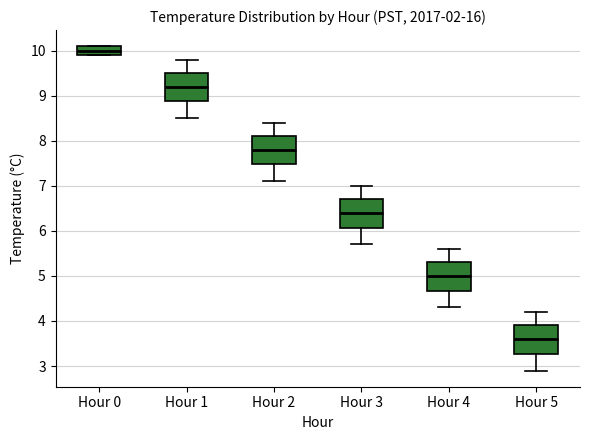

Reading left to right, read every box against the y-axis: the position of its median line, the range the box covers, and the ends of its whiskers. The values are not printed on the chart, so give them approximately, as read against the axis.

Hour 0: median 10.0, box 9.9 to 10.1, whiskers 9.9 to 10.1
Hour 1: median 9.2, box 8.9 to 9.5, whiskers 8.5 to 9.8
Hour 2: median 7.8, box 7.5 to 8.1, whiskers 7.1 to 8.4
Hour 3: median 6.4, box 6.1 to 6.7, whiskers 5.7 to 7.0
Hour 4: median 5.0, box 4.7 to 5.3, whiskers 4.3 to 5.6
Hour 5: median 3.6, box 3.3 to 3.9, whiskers 2.9 to 4.2